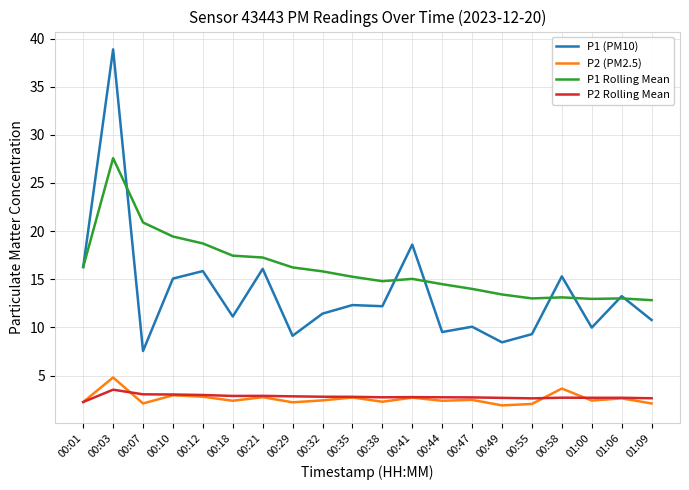

What is the smallest value displayed?

1.9